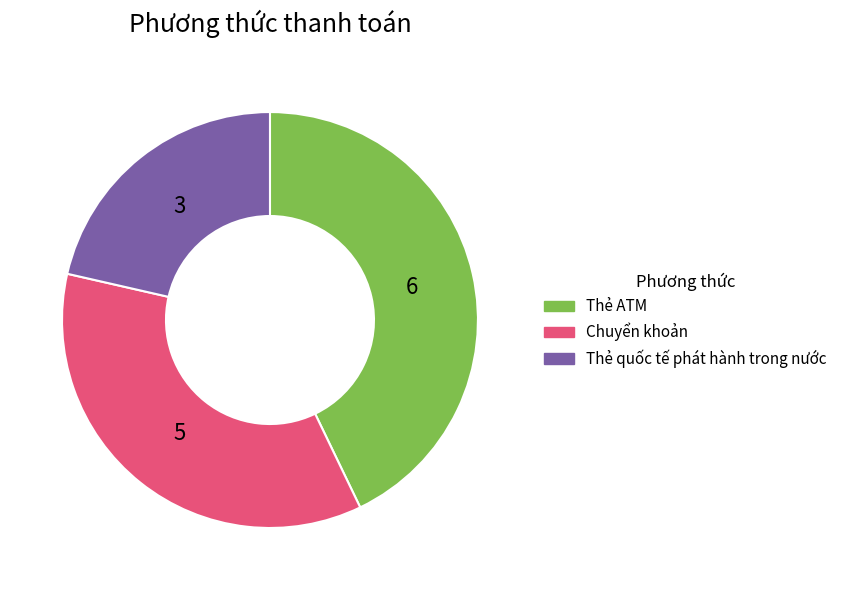

Does Thẻ ATM account for over 50% of the chart?

No